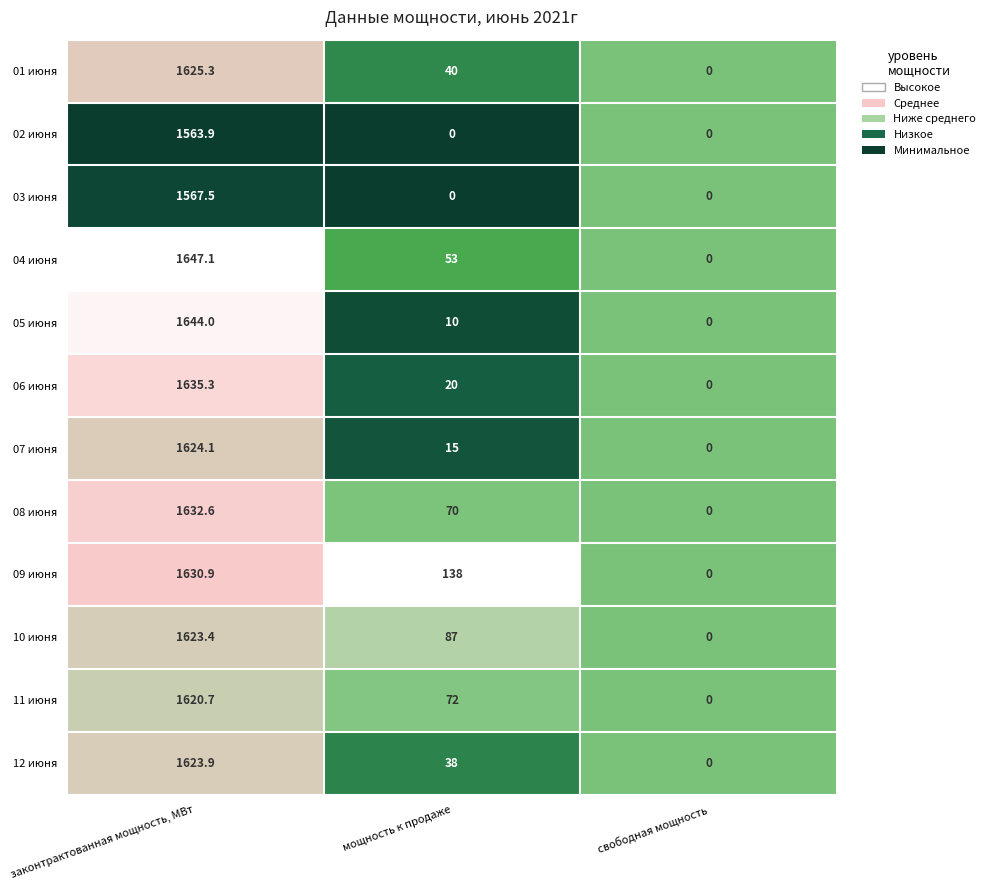

What is the spread (max minus min) of values at мощность к продаже?

138.0